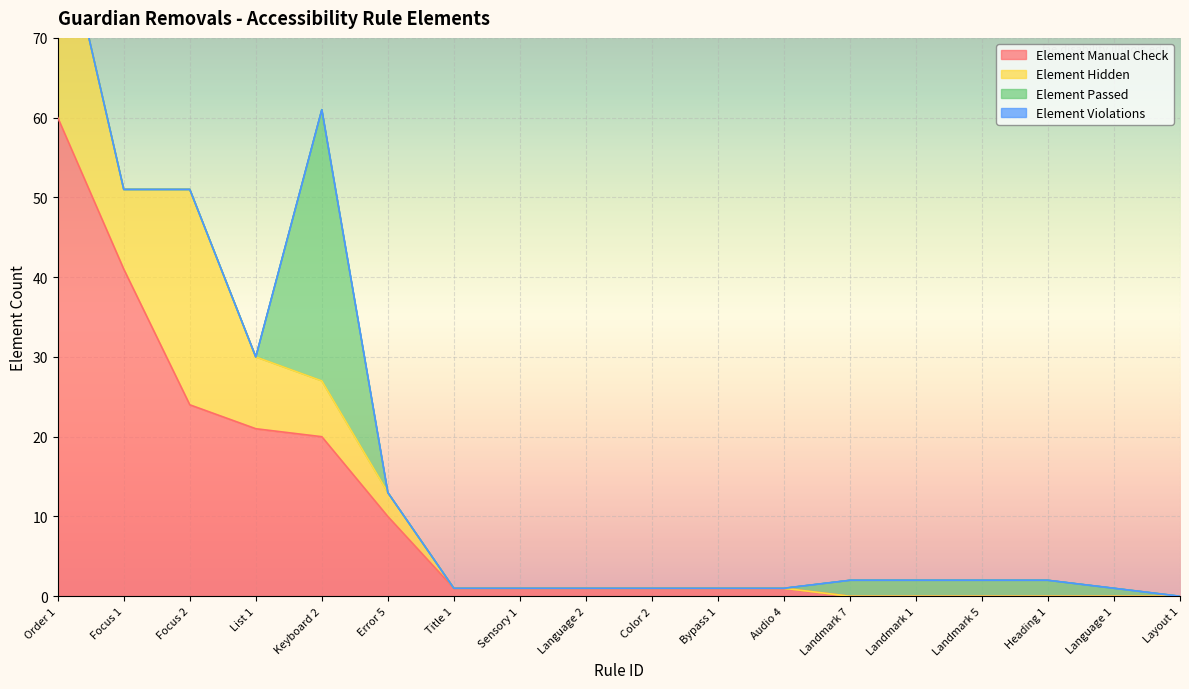

How many values in the Element Manual Check series are below 1?

6